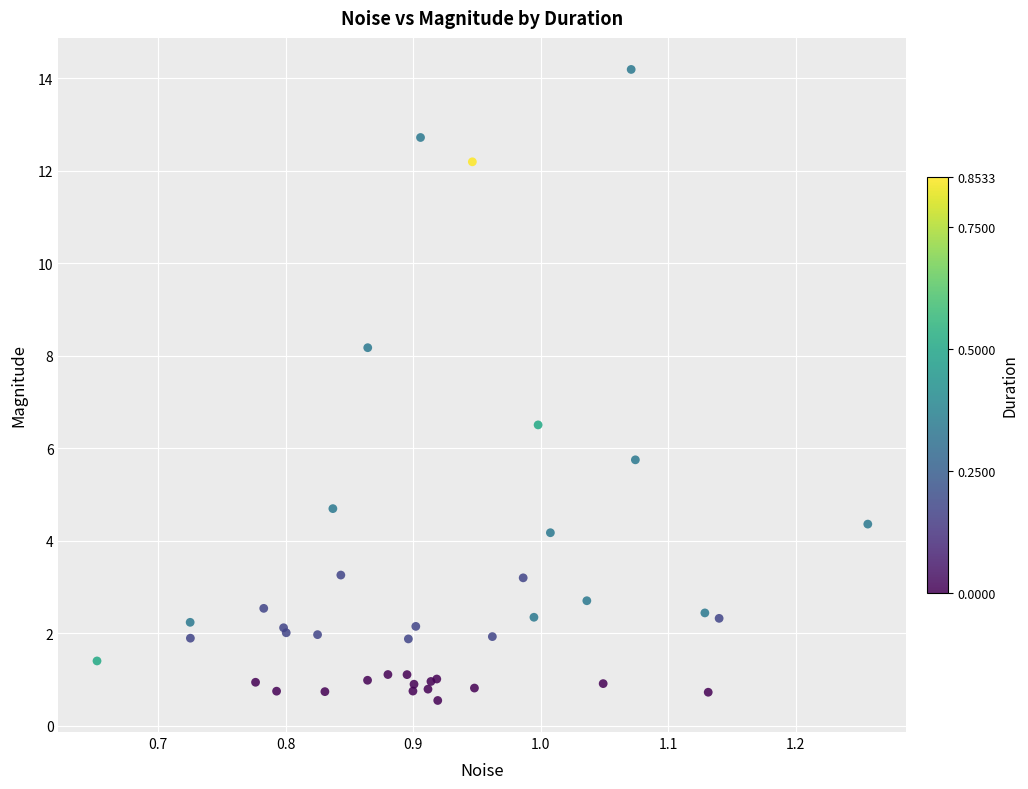

What Y value in the scatter plot is closest to 7?

6.5